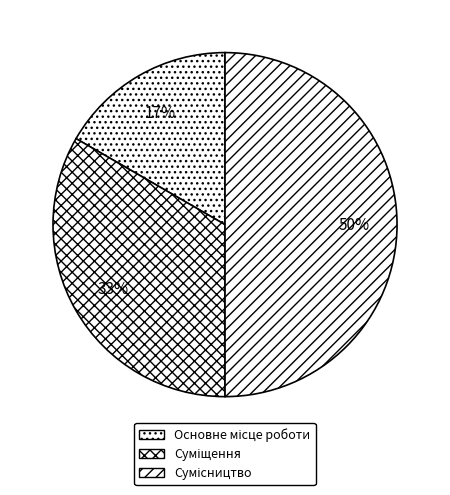

To the nearest percent, what is the difference between the largest and smallest slice percentages?

33%